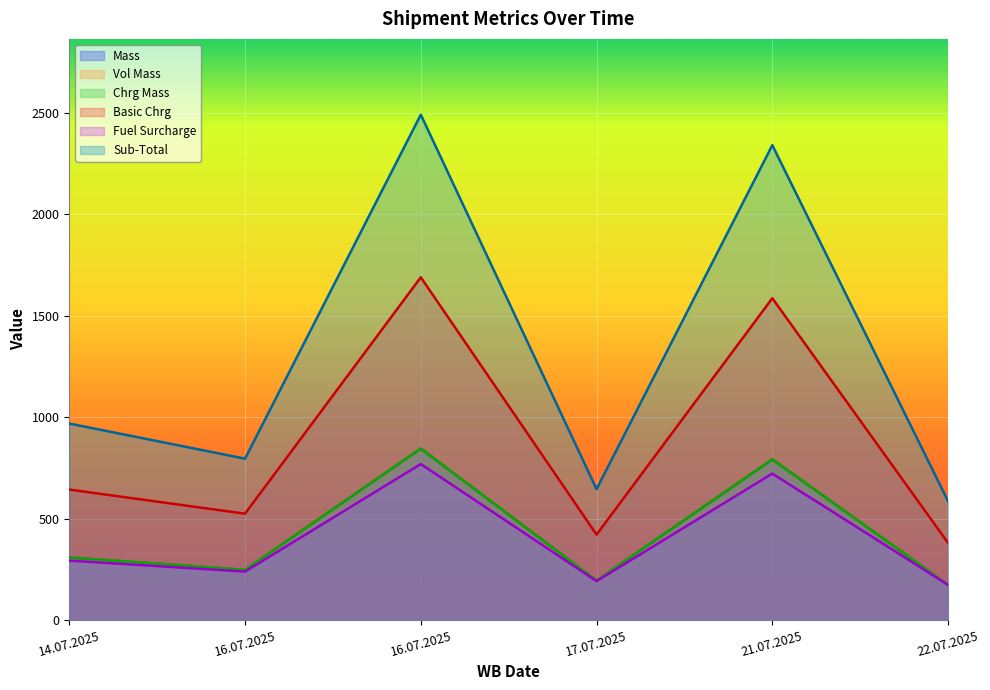

How many distinct data groups are displayed?

6